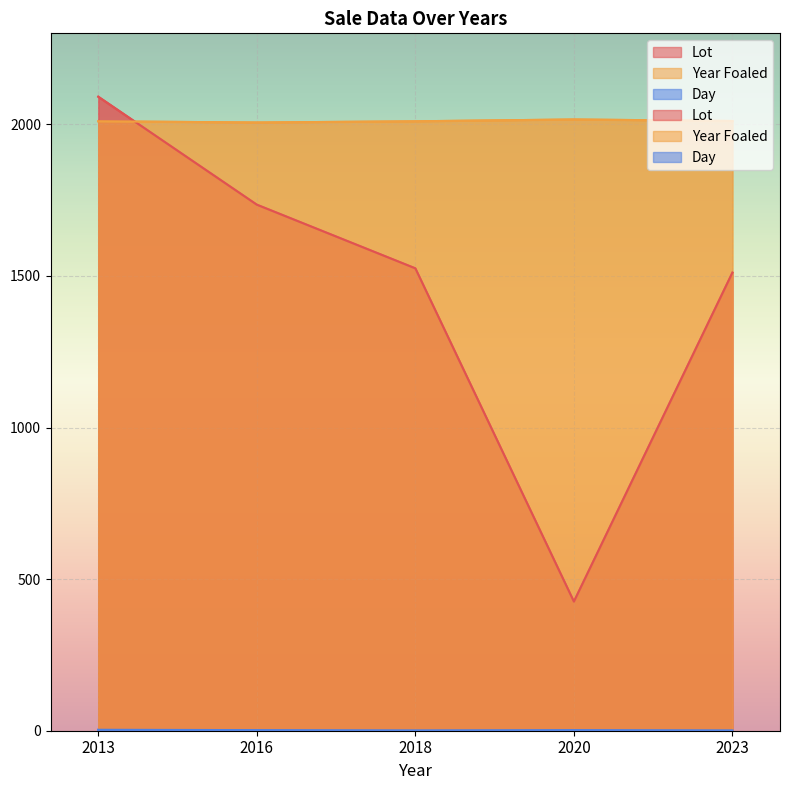

What is the difference between the maximum and minimum values in the Year Foaled series?

10